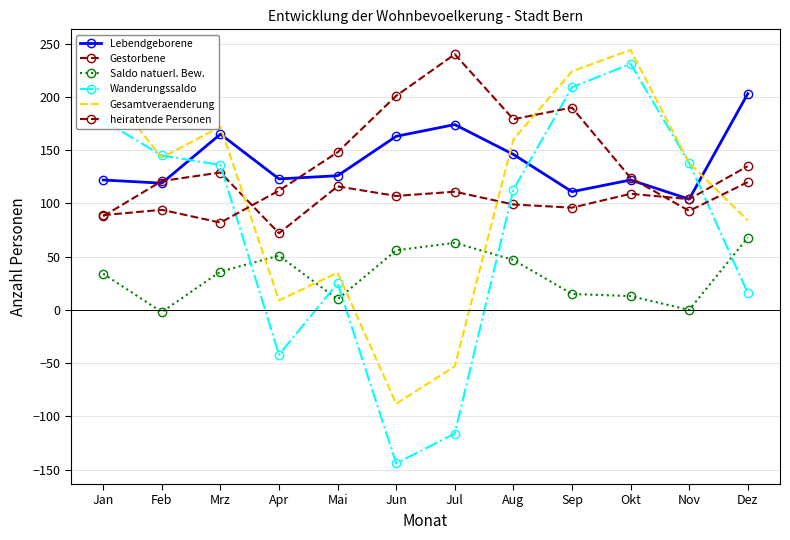

Between which two adjacent categories do Lebendgeborene and heiratende Personen first intersect?

Apr and Mai